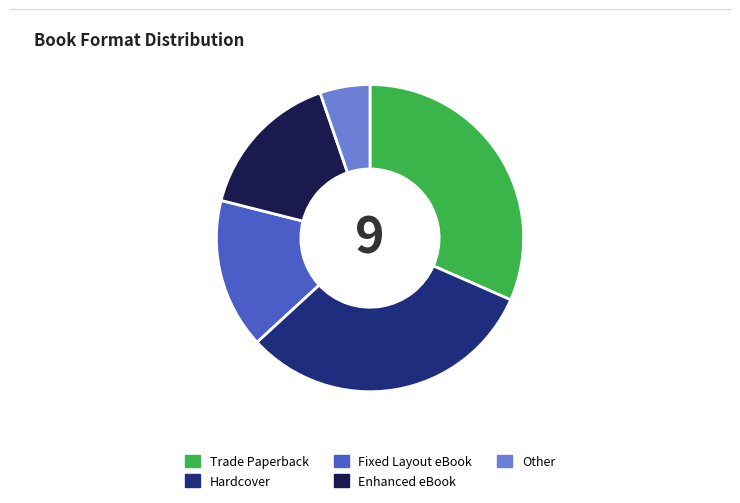

Does any single category account for the majority?

No